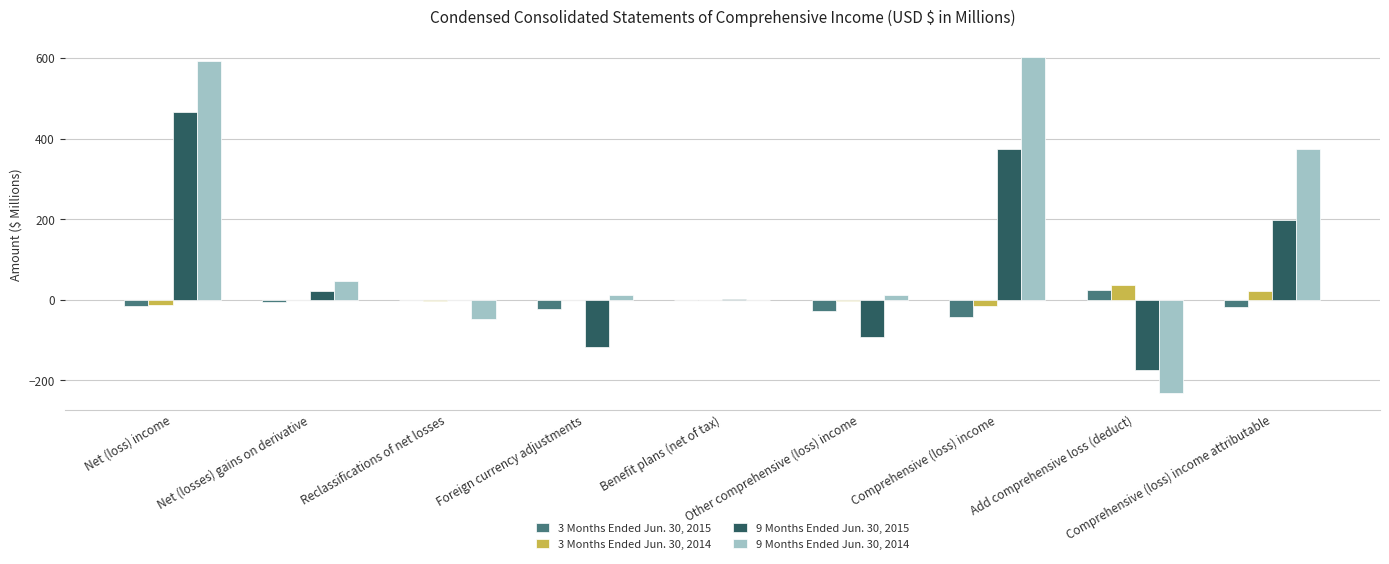

What is the maximum value shown in the chart?

604.4